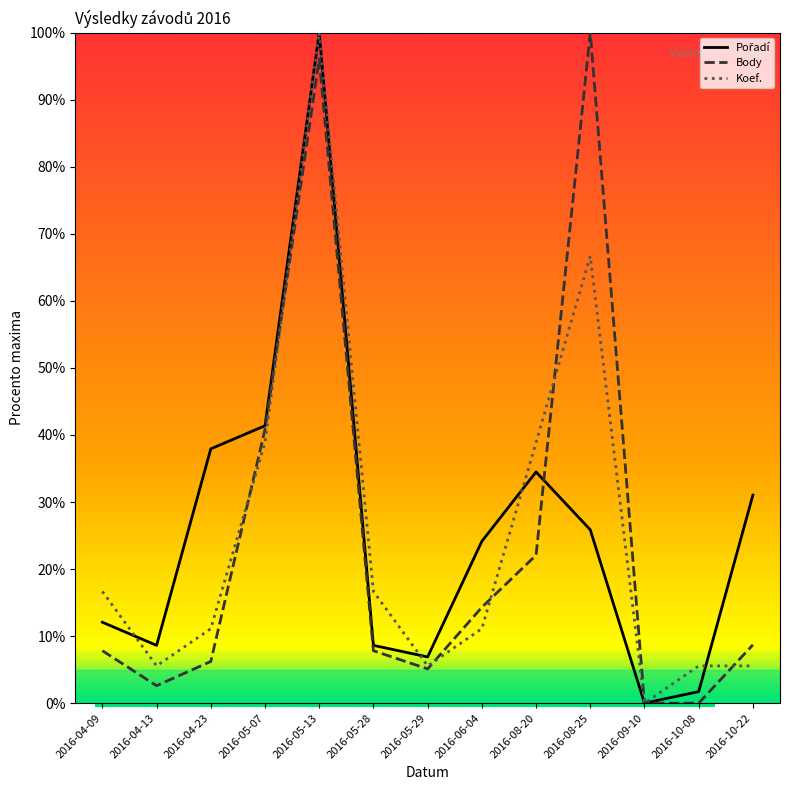

What position from the left is 2016-08-20?

9